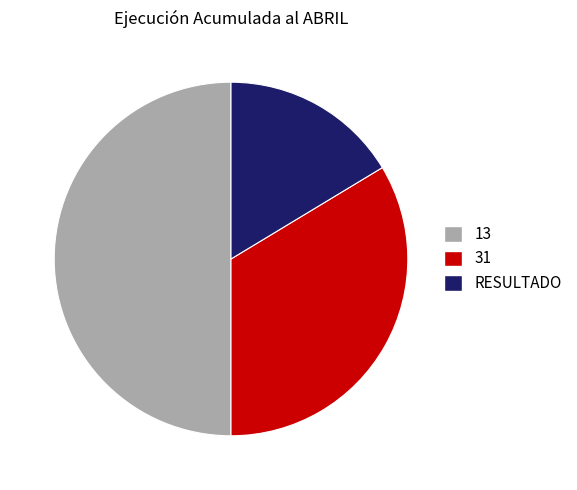

Rank the categories by value from highest to lowest.

13, 31, RESULTADO